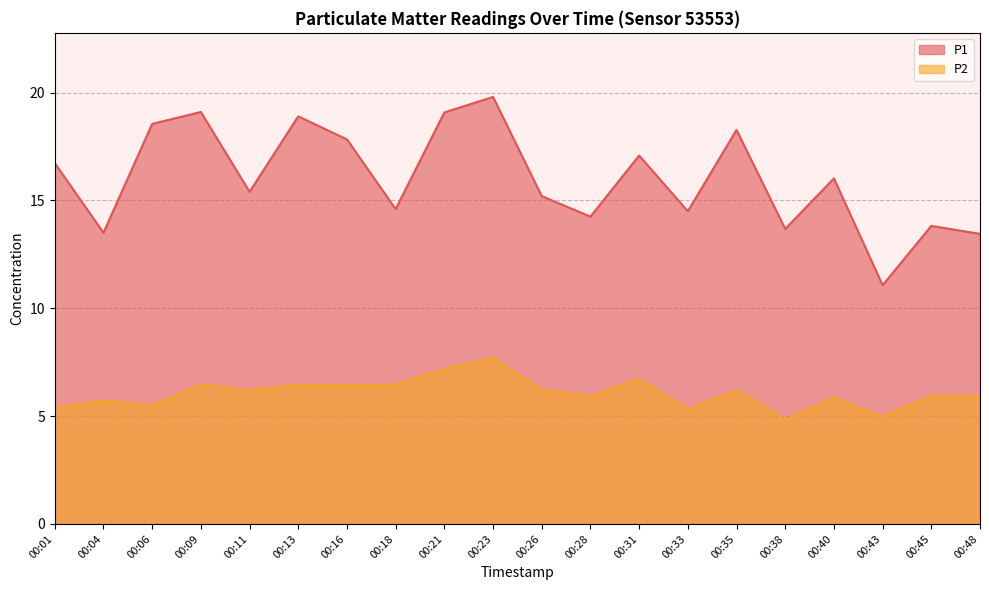

What is the minimum value shown in the chart?

4.8